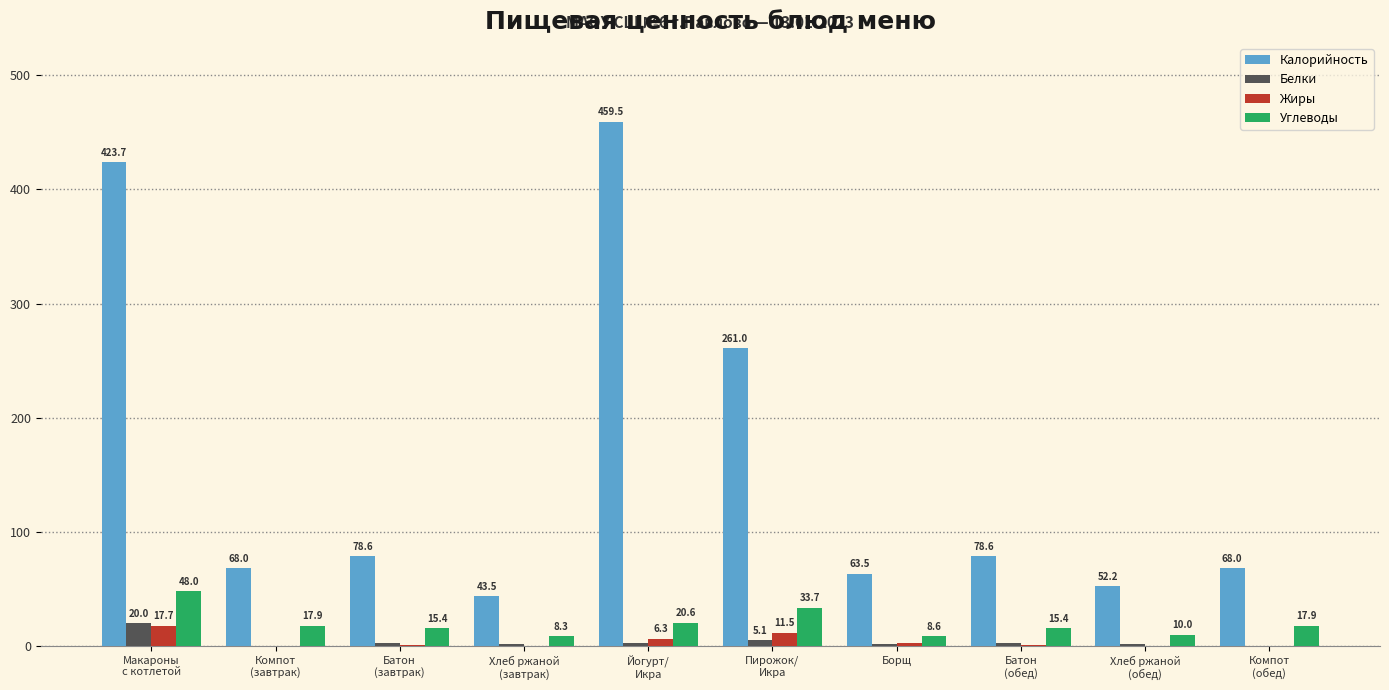

Is it true that Калорийность equals 33.9 at Хлеб ржаной
(обед)?

False